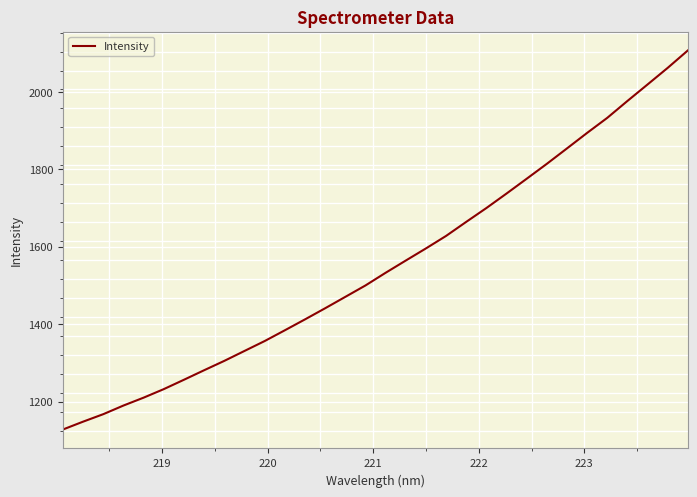

Count the number of categories in the chart.

32